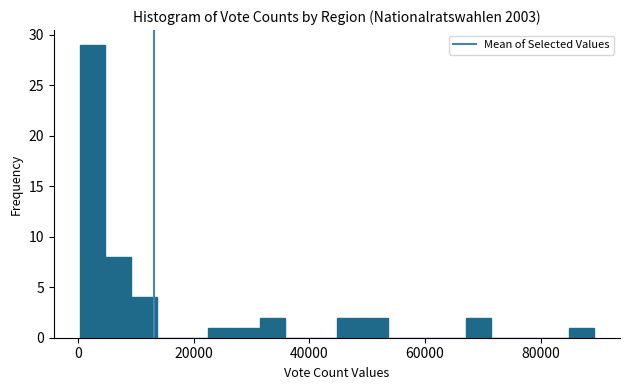

Read against the x-axis, roughly where is the centre of the tallest bar?

2000